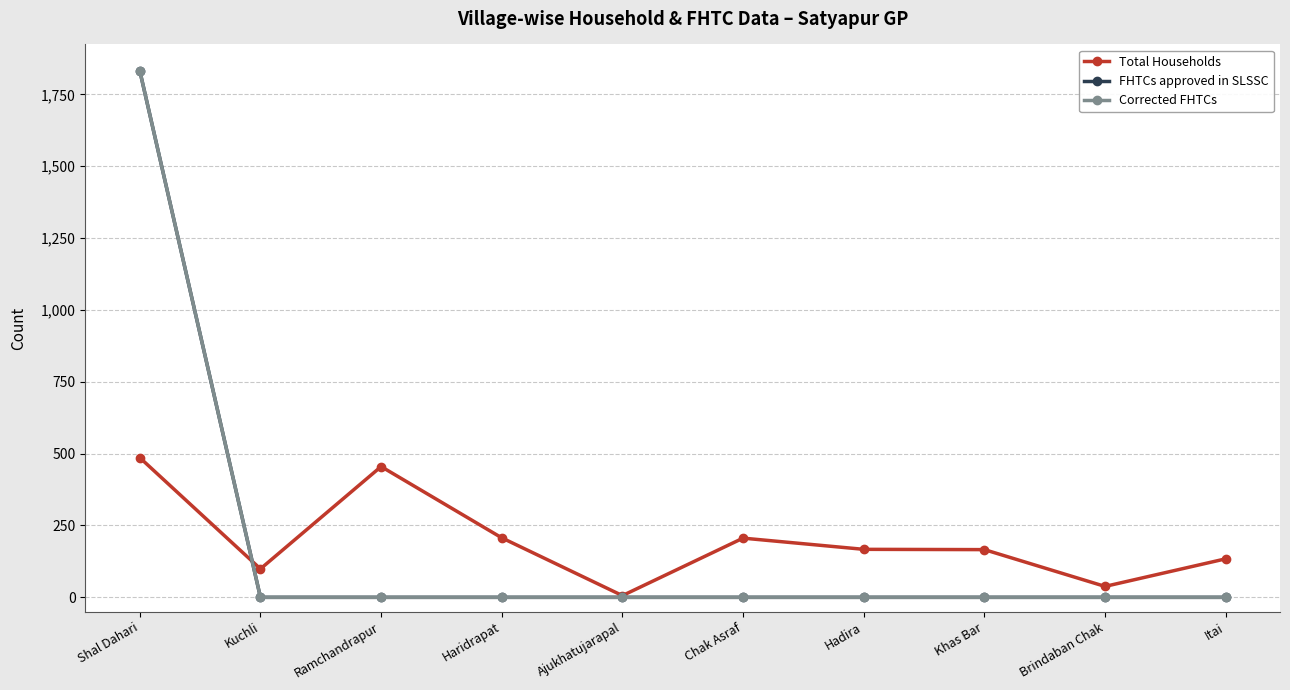

Which series has the widest spread of values?

FHTCs approved in SLSSC